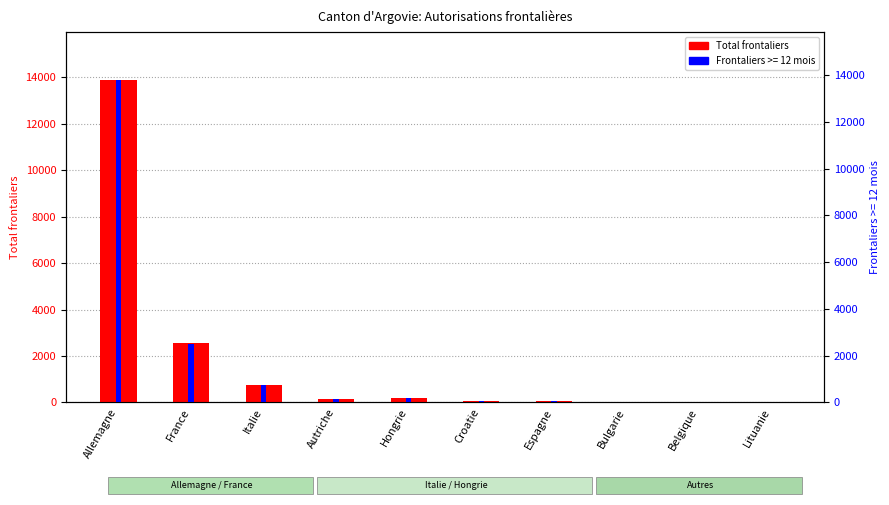

What is the label of the 5th bar from the left?

Hongrie